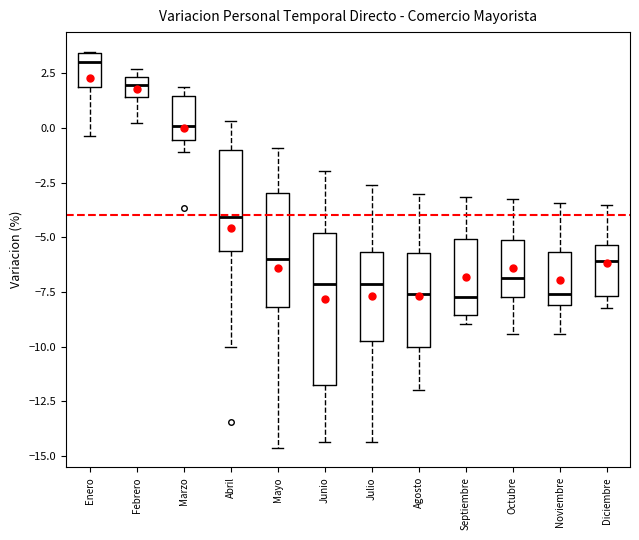

Reading left to right, transcribe this box plot: for each box, give where its median line is, the range the box spans, and where its two whiskers end, as read against the y-axis. The values are not printed on the chart, so give them approximately, as read against the axis.

Enero: median 3.0, box 2.0 to 3.5, whiskers -0.5 to 3.5
Febrero: median 2.0, box 1.5 to 2.5, whiskers 0.0 to 2.5 (just above the box's upper edge)
Marzo: median 0.0, box -0.5 to 1.5, whiskers -1.0 to 2.0
Abril: median -4.0, box -5.5 to -1.0, whiskers -10.0 to 0.5
Mayo: median -6.0, box -8.0 to -3.0, whiskers -14.5 to -1.0
Junio: median -7.0, box -11.5 to -5.0, whiskers -14.5 to -2.0
Julio: median -7.0, box -10.0 to -5.5, whiskers -14.5 to -2.5
Agosto: median -7.5, box -10.0 to -5.5, whiskers -12.0 to -3.0
Septiembre: median -7.5, box -8.5 to -5.0, whiskers -9.0 to -3.0
Octubre: median -7.0, box -7.5 to -5.0, whiskers -9.5 to -3.5
Noviembre: median -7.5, box -8.0 to -5.5, whiskers -9.5 to -3.5
Diciembre: median -6.0, box -7.5 to -5.5, whiskers -8.0 to -3.5